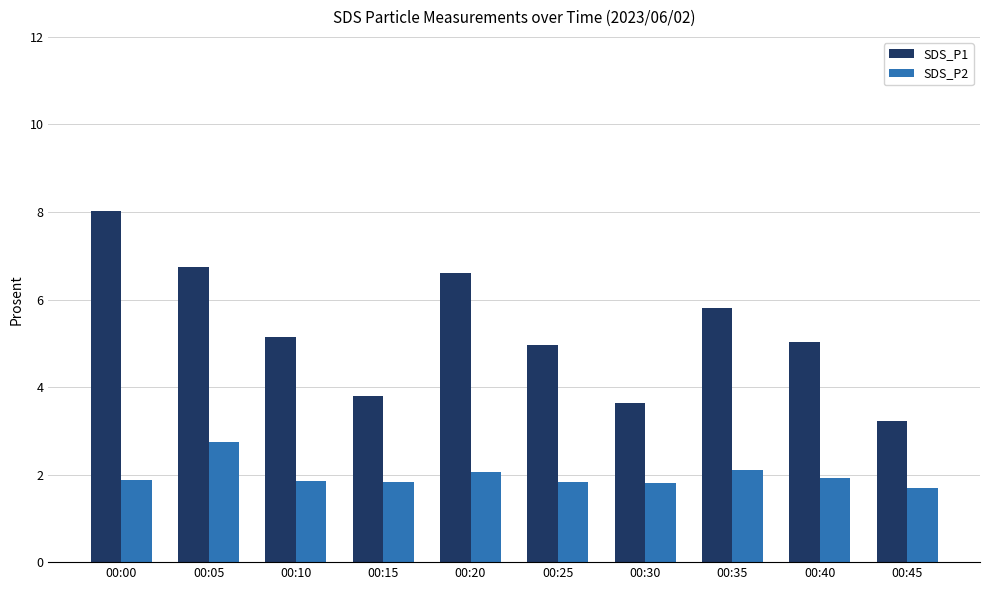

What is the lowest value of the SDS_P2 series?

1.7